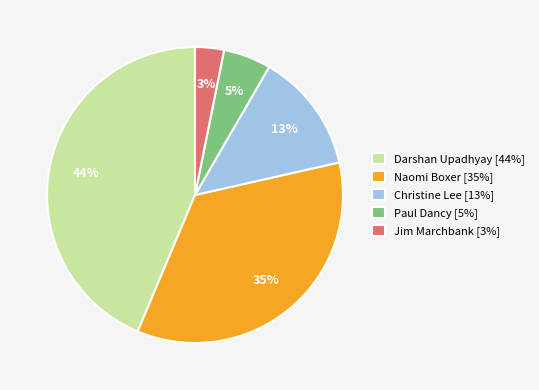

Which category has the biggest portion of the pie?

Darshan Upadhyay